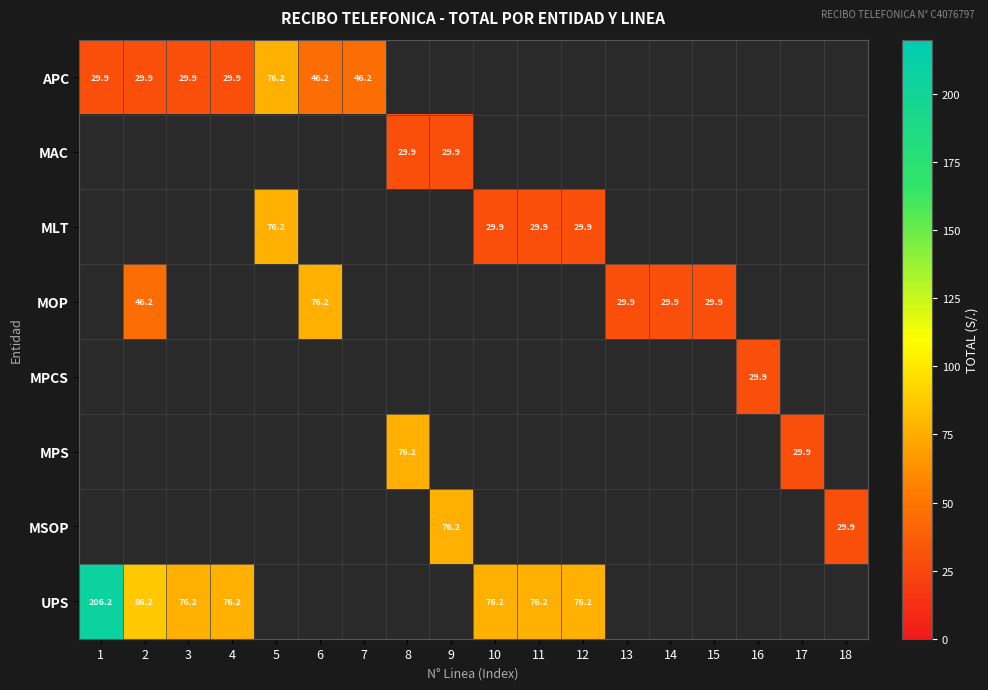

Which label corresponds to the smallest value in the chart?

1